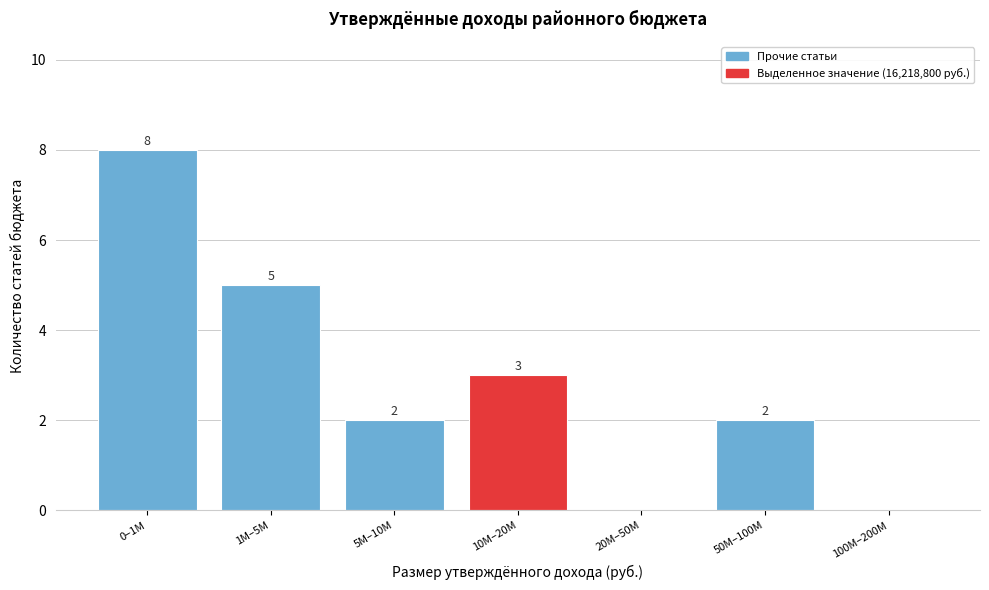

Reading left to right, list all the values displayed in this chart.

0–1M=8	1M–5M=5	5M–10M=2	10M–20M=3	20M–50M=0	50M–100M=2	100M–200M=0